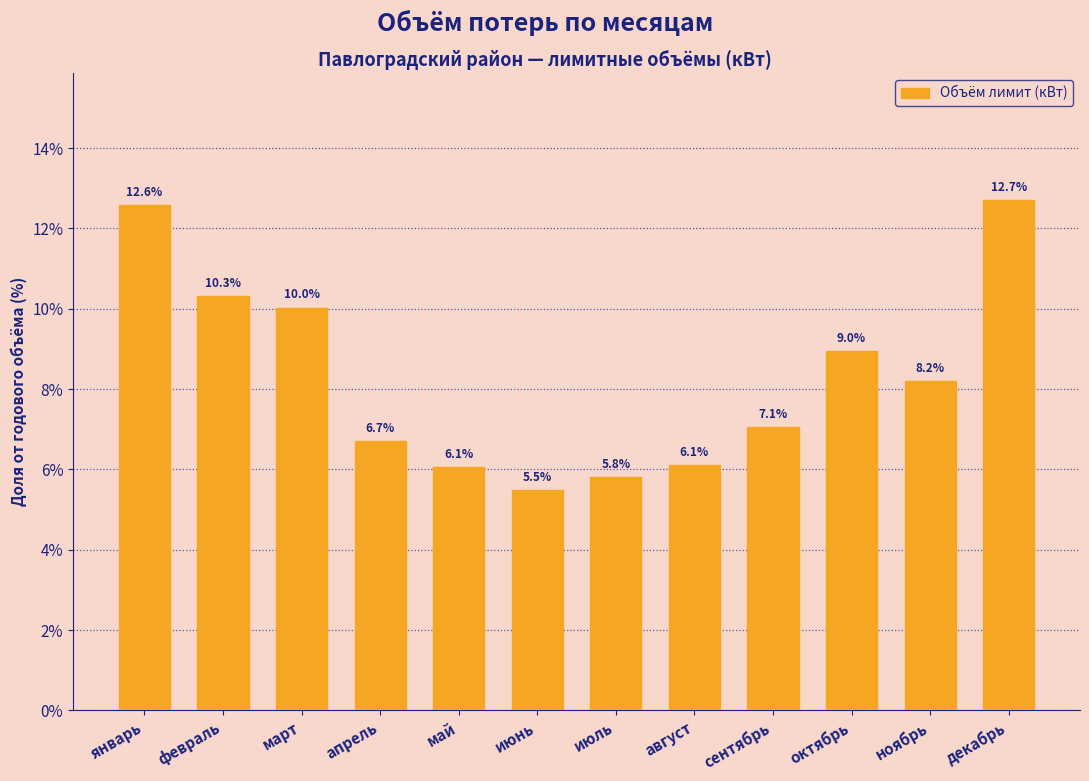

Reading left to right, extract all data points from this chart.

январь=12.6	февраль=10.3	март=10.0	апрель=6.7	май=6.1	июнь=5.5	июль=5.8	август=6.1	сентябрь=7.1	октябрь=9.0	ноябрь=8.2	декабрь=12.7